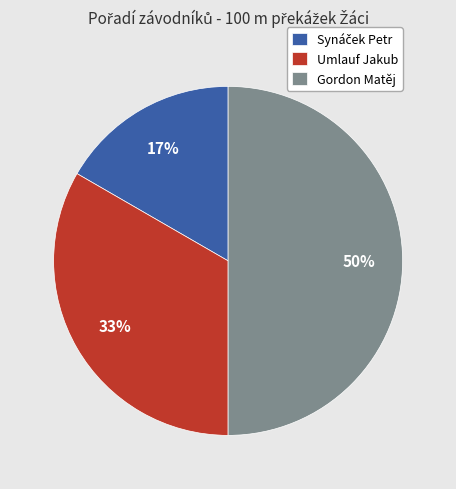

What percentage is the Umlauf Jakub slice, to the nearest percent?

33%